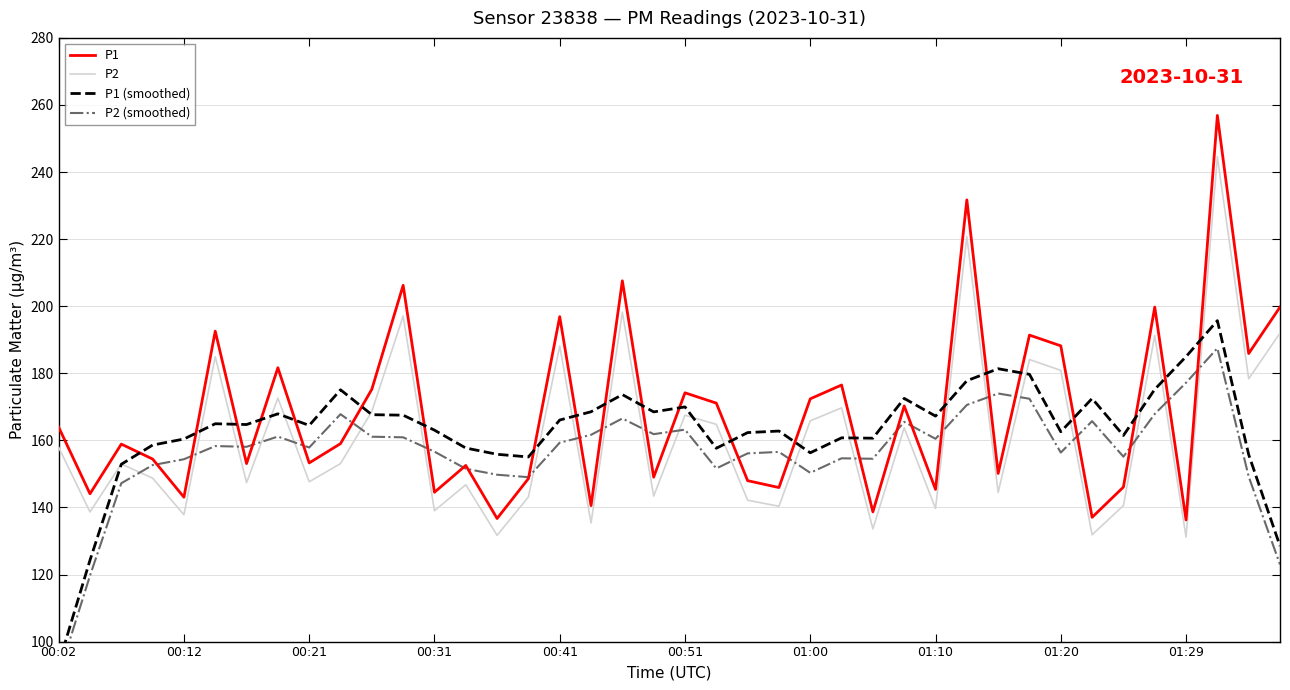

The value of P2 at 00:51 is 291.5. True or false?

False